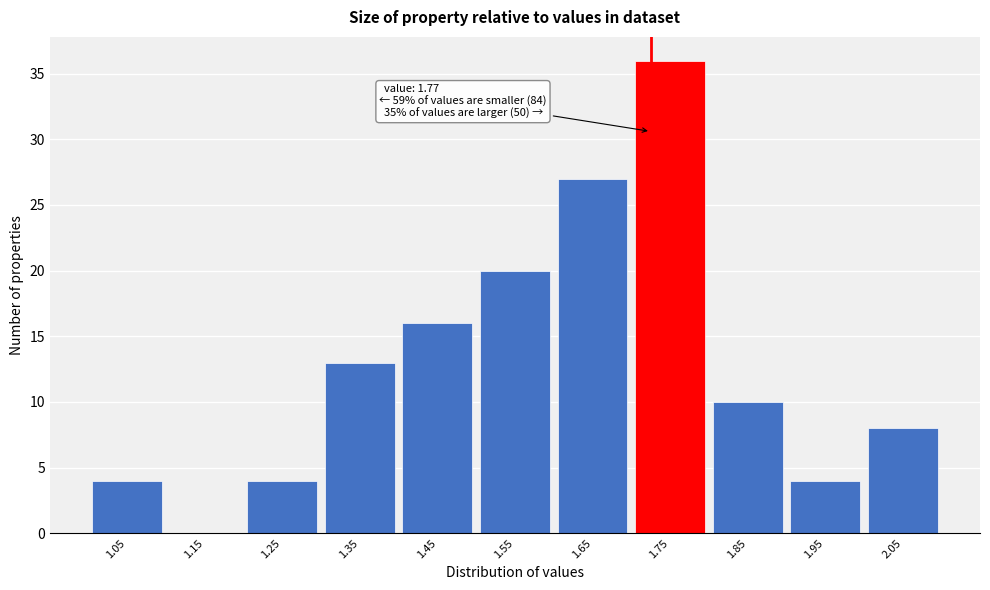

Reading right to left, list all the values displayed in this chart.

2.05=8	1.95=4	1.85=10	1.75=36	1.65=27	1.55=20	1.45=16	1.35=13	1.25=4	1.15=0	1.05=4